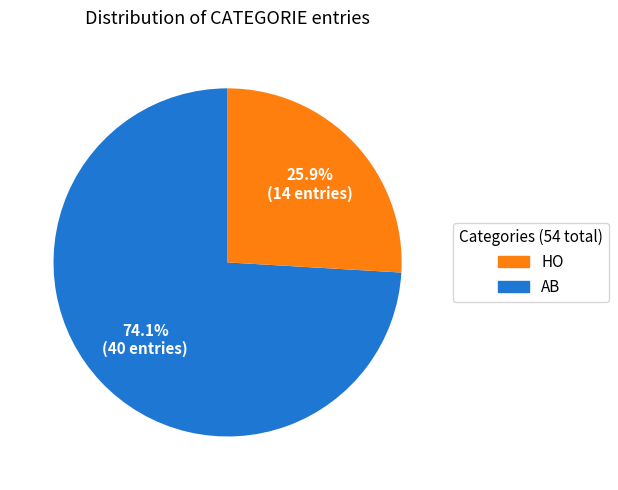

Is there a majority slice in this chart?

Yes